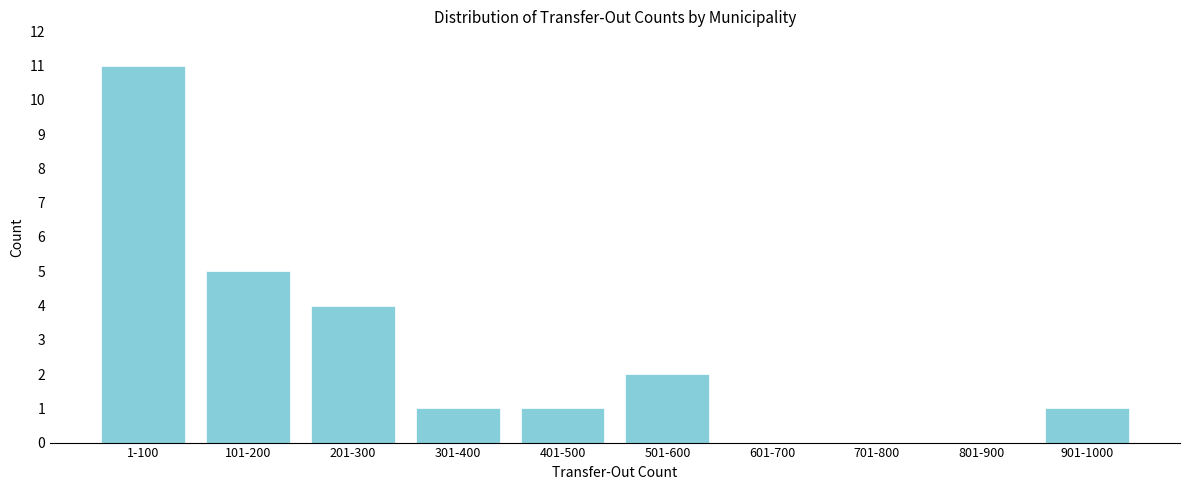

Reading right to left, transcribe all the data shown in this chart.

901-1000=1	801-900=0	701-800=0	601-700=0	501-600=2	401-500=1	301-400=1	201-300=4	101-200=5	1-100=11